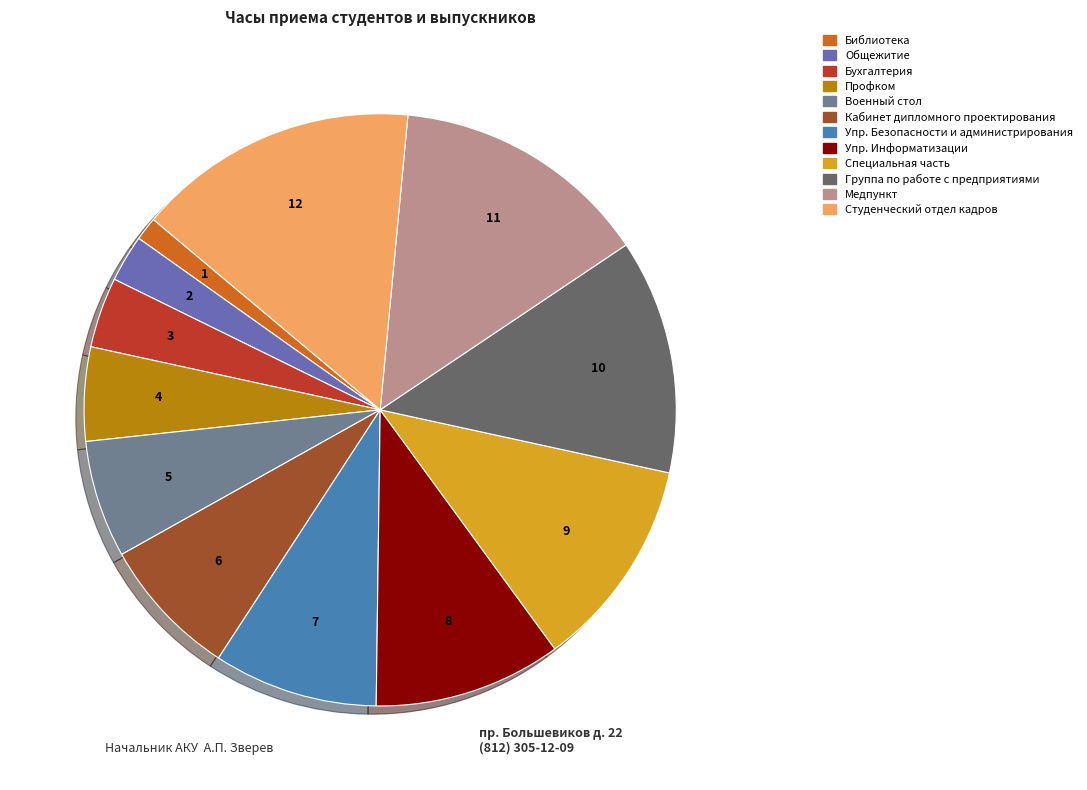

What is the smallest slice in the pie chart?

Библиотека